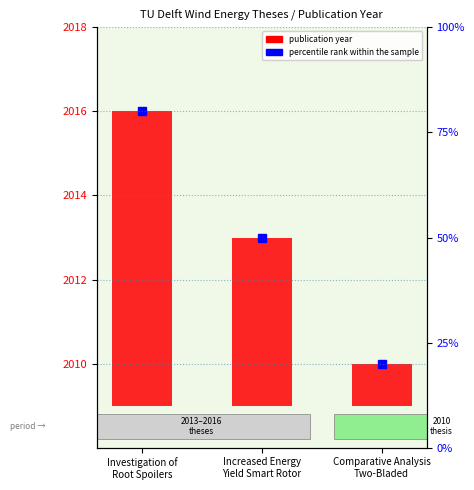

At which category does the chart reach its peak across all series?

Investigation of
Root Spoilers